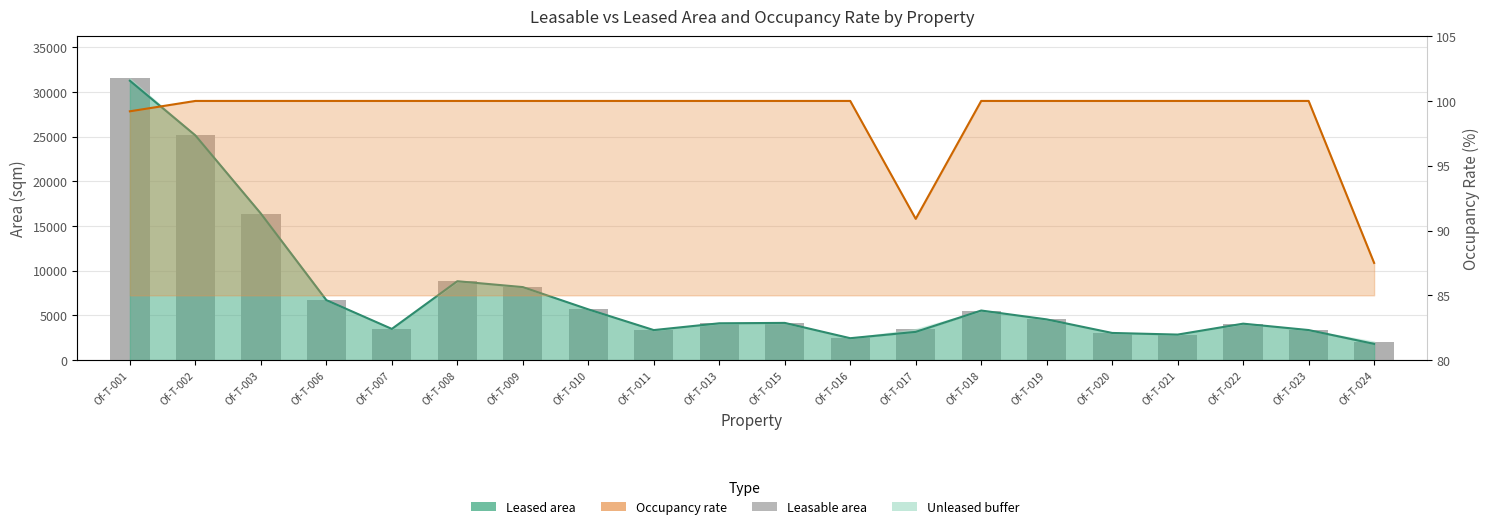

The value at Of-T-019 is 8182.2. True or false?

False